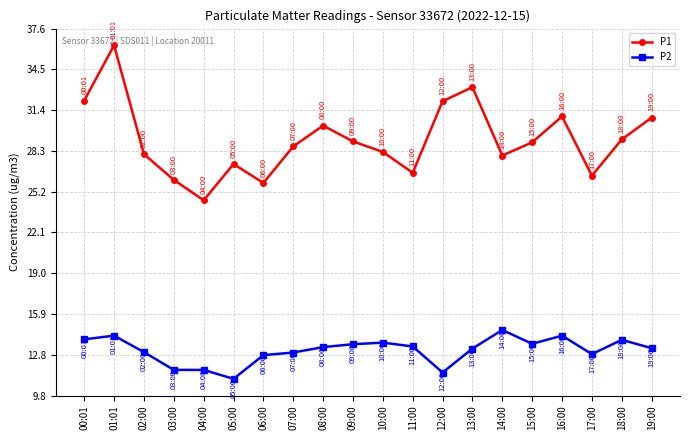

What is the average value of the P1 series?

29.2